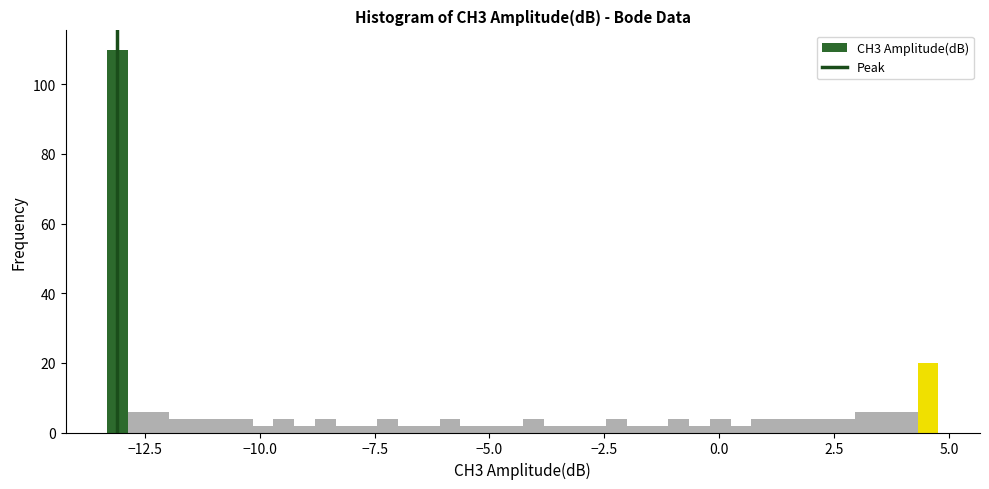

Read against the x-axis, roughly where is the centre of the tallest bar?

-13.0